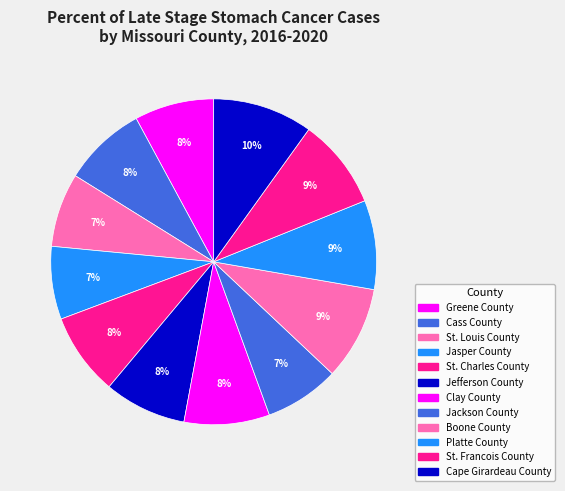

Does any single category account for the majority?

No